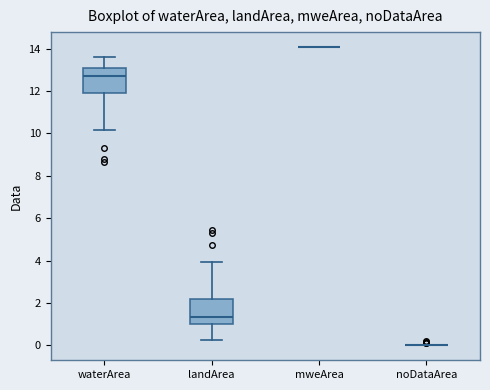

Reading left to right, read every box against the y-axis: the position of its median line, the range the box covers, and the ends of its whiskers. The values are not printed on the chart, so give them approximately, as read against the axis.

waterArea: median 12.8, box 11.8 to 13.0, whiskers 10.2 to 13.6
landArea: median 1.4, box 1.0 to 2.2, whiskers 0.2 to 4.0
mweArea: box collapsed to a line at 14.0, whiskers 14.0 to 14.0
noDataArea: box collapsed to a line at 0.0, whiskers 0.0 to 0.0